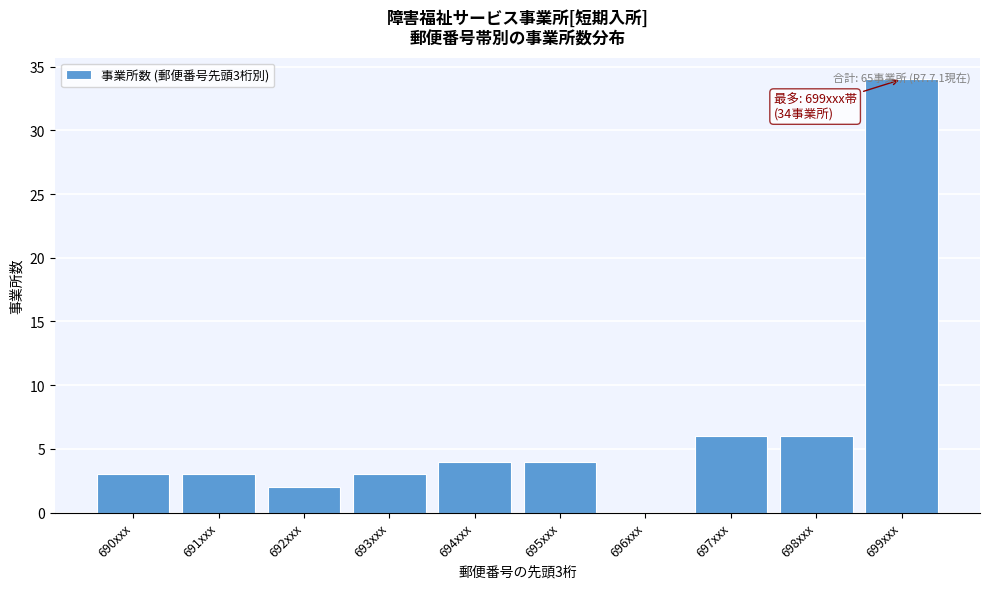

Which has a higher value, 692xxx or 693xxx?

693xxx